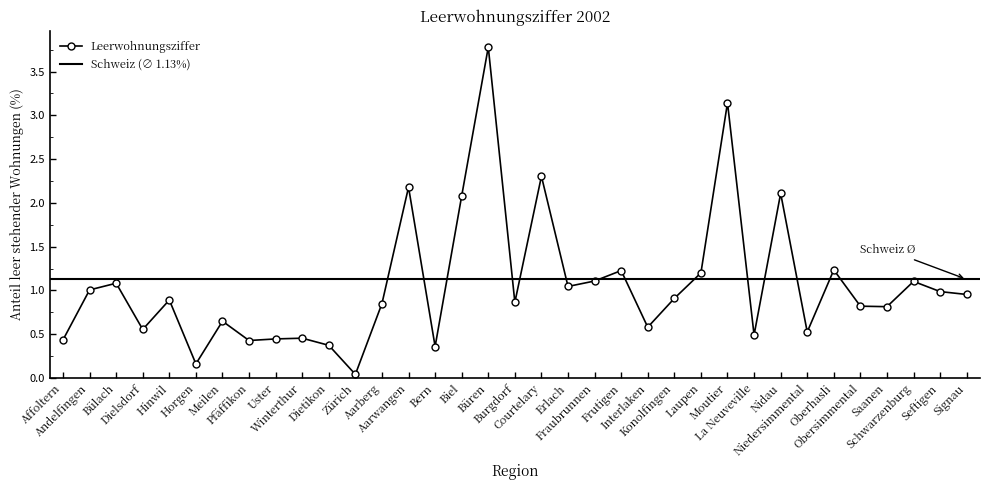

What is the label of the 19th point from the right?

Büren